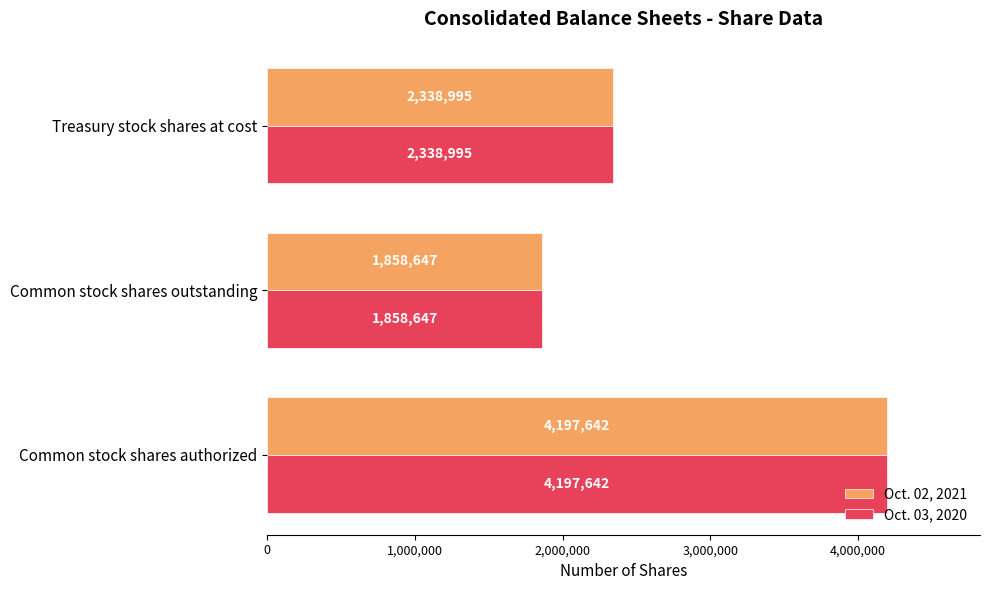

What value does the Oct. 03, 2020 series have at Common stock shares authorized, to the nearest 50?

4197650